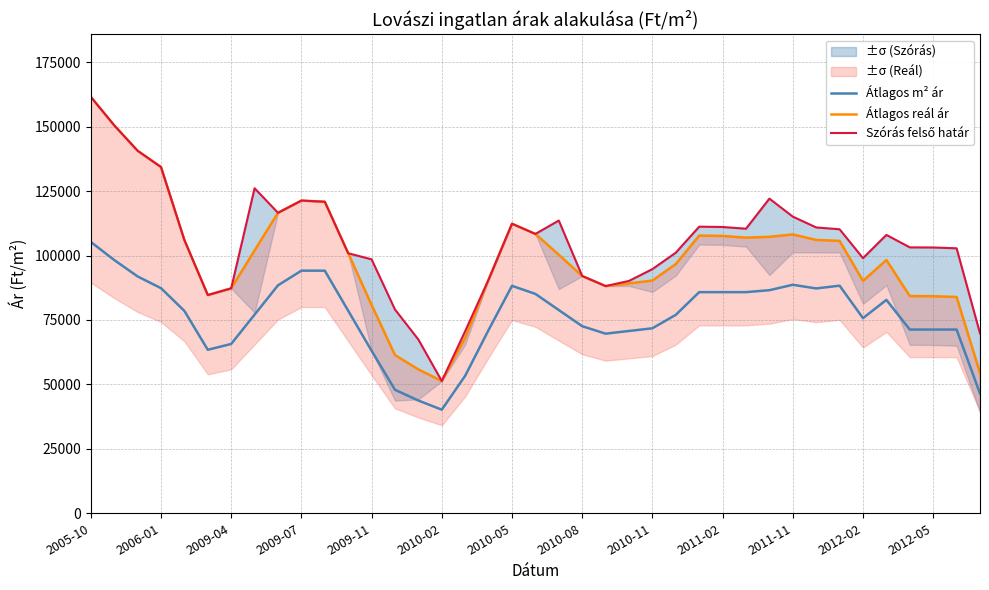

How many values in the Szórás felső határ series exceed 105983?

19